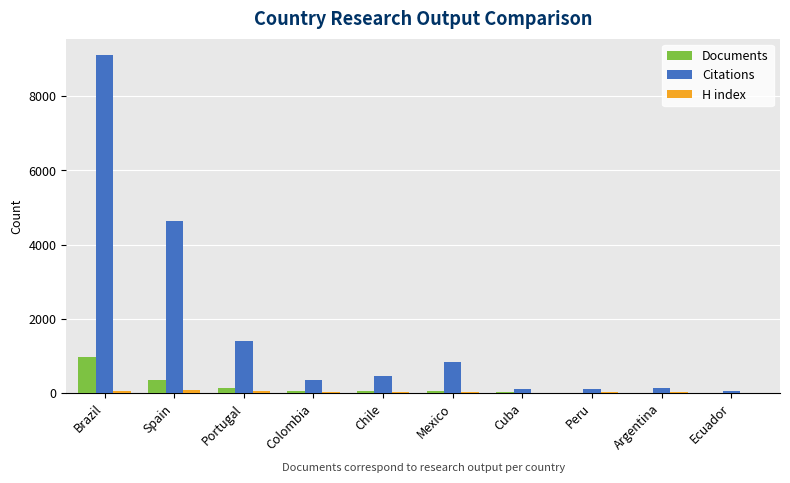

Which series has the largest total across all categories?

Citations